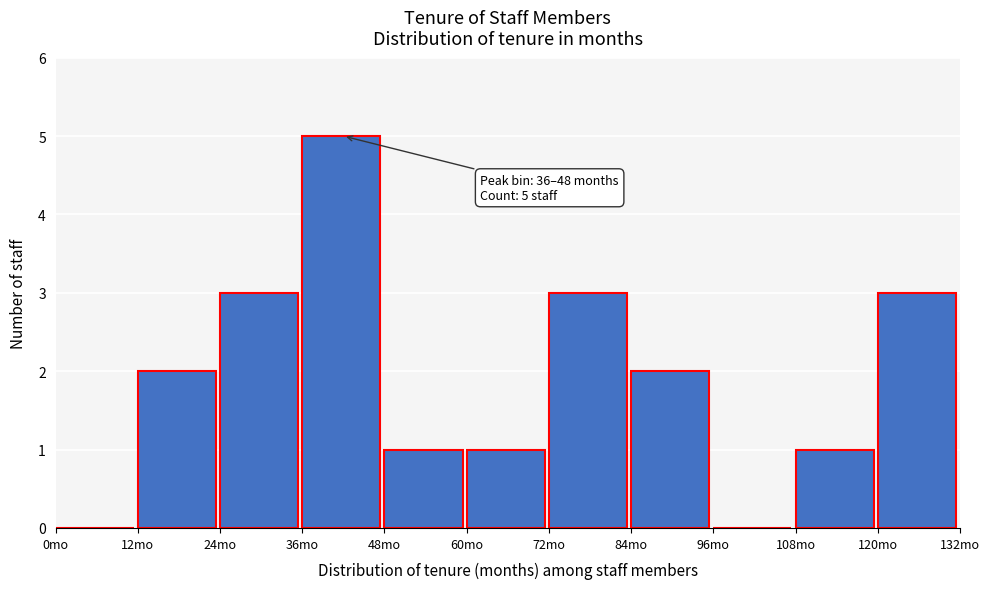

Over which range of the x-axis is the bar tallest?

36 to 48